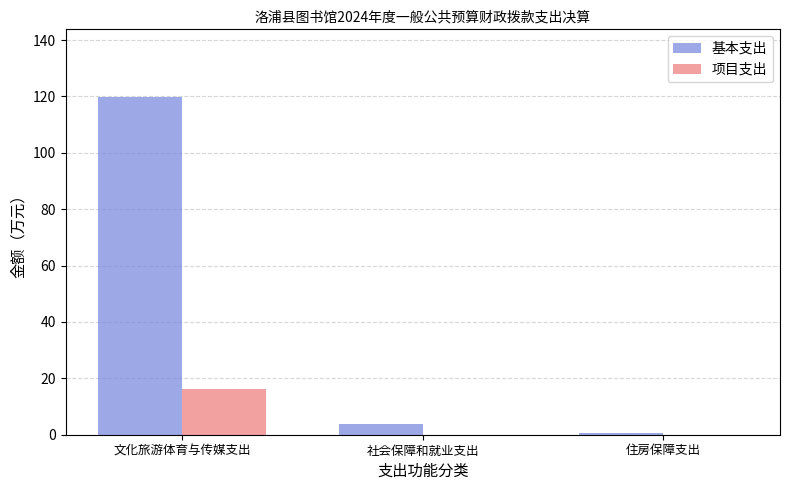

Reading left to right, transcribe all the data shown in this chart.

基本支出: 119.8	3.7	0.7
项目支出: 16.1	0.0	0.0